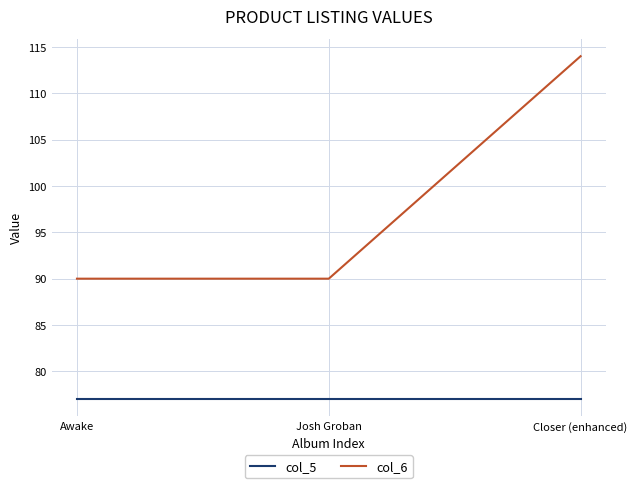

Reading right to left, list all the values displayed in this chart.

col_5: 77	77	77
col_6: 114	90	90